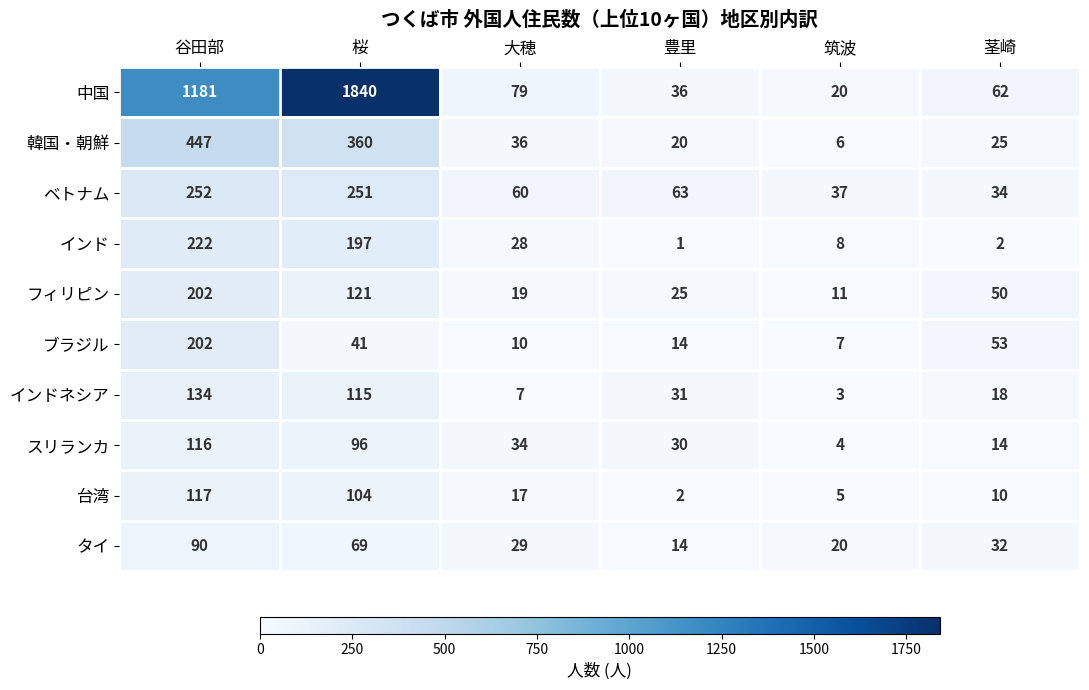

The value of インドネシア at 筑波 is 3. True or false?

True